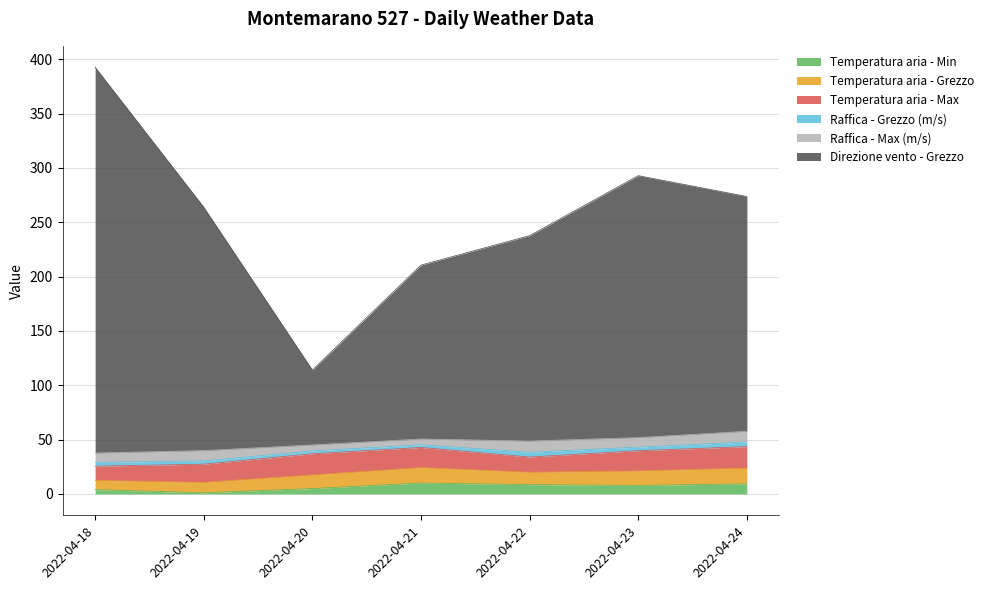

Where is the first local minimum for Temperatura aria - Grezzo?

2022-04-22